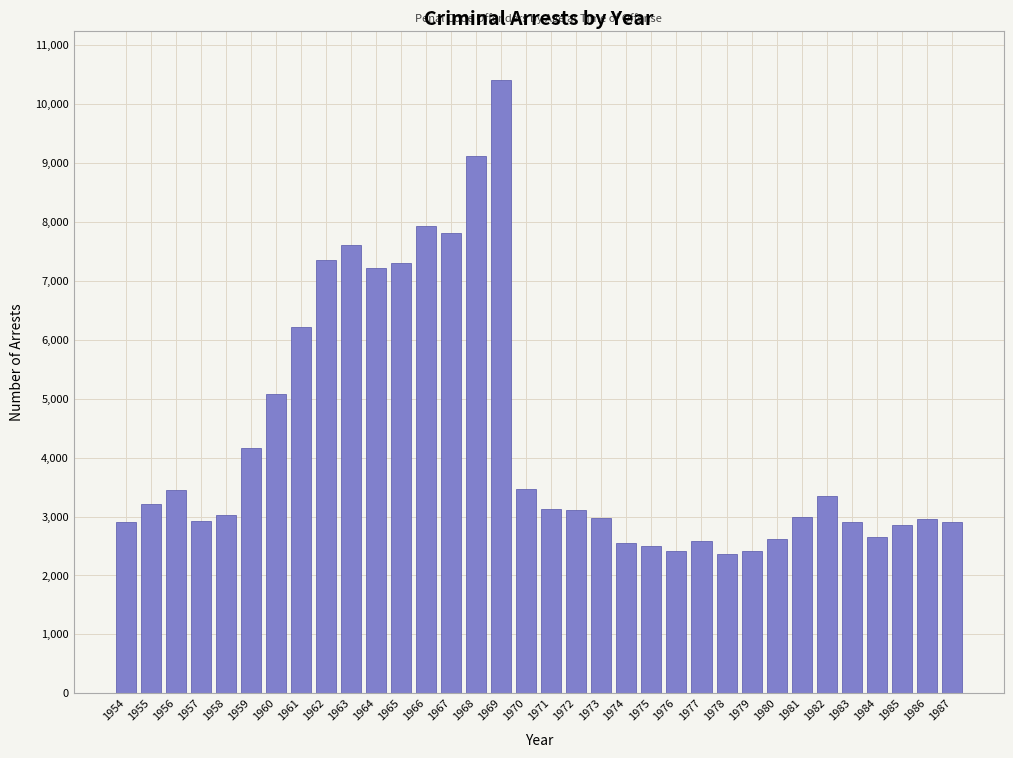

Between 1963 and 1966, which is larger?

1966